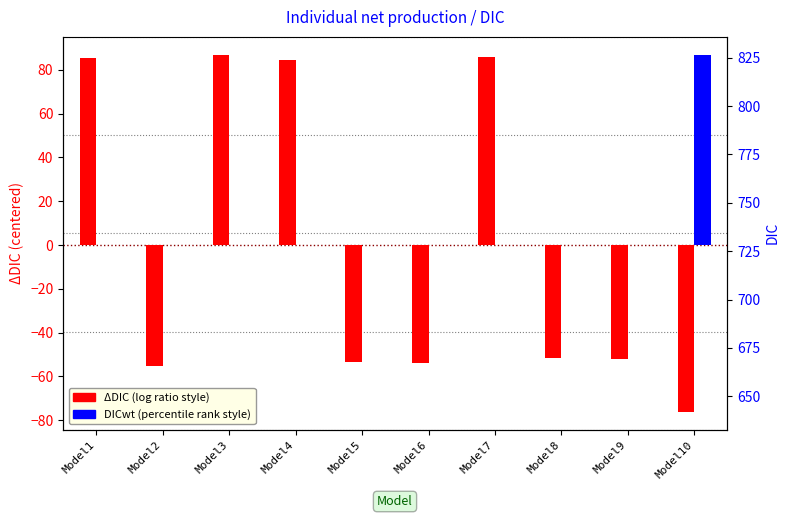

What is the highest value of the ΔDIC (centered) series?

86.9